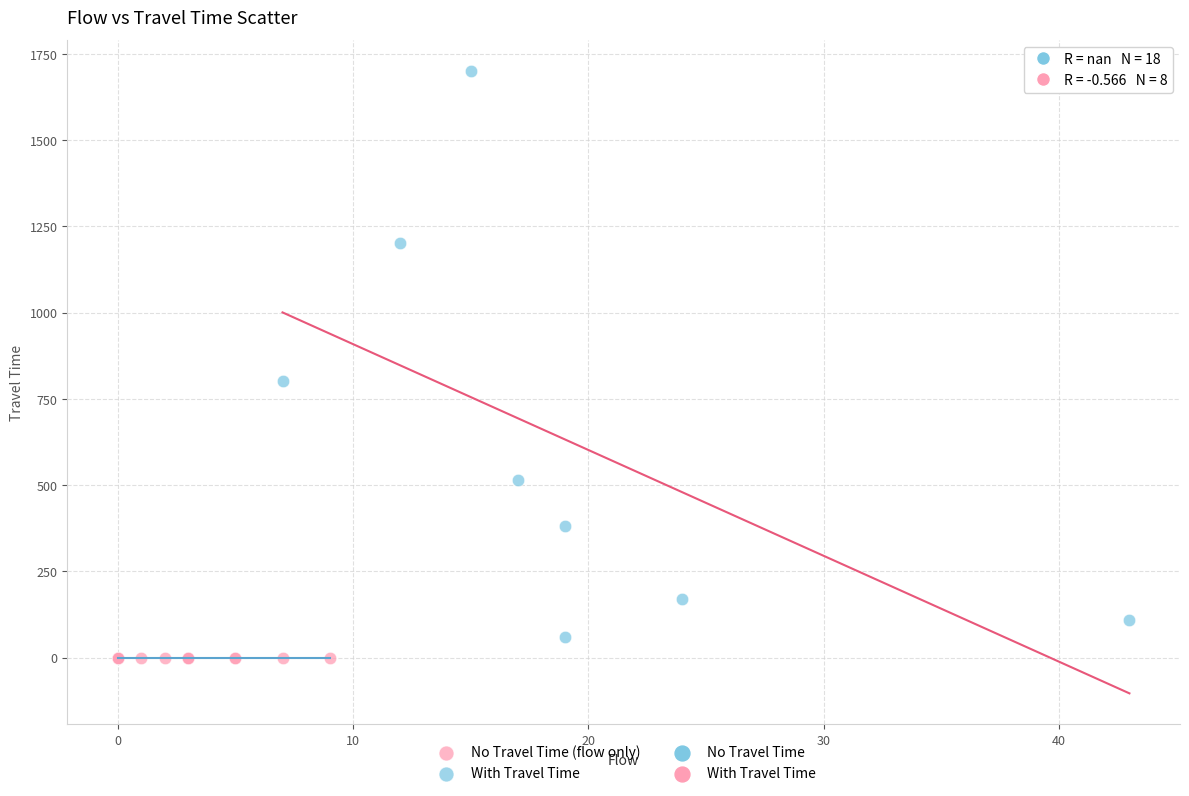

Which series reaches the maximum Y coordinate?

With Travel Time